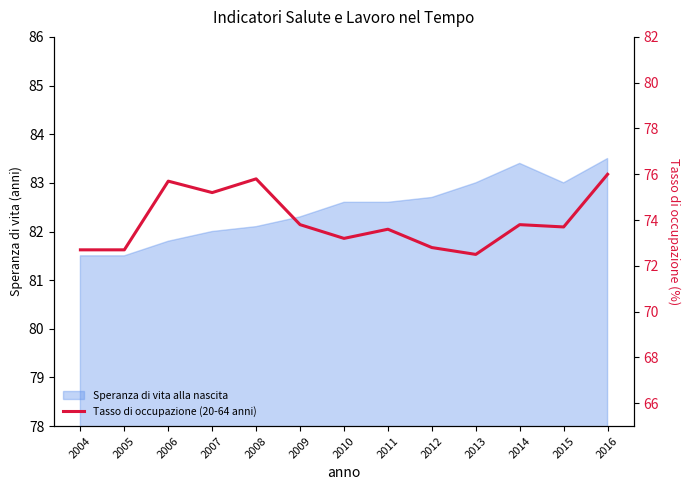

Where is the first local maximum?

2006